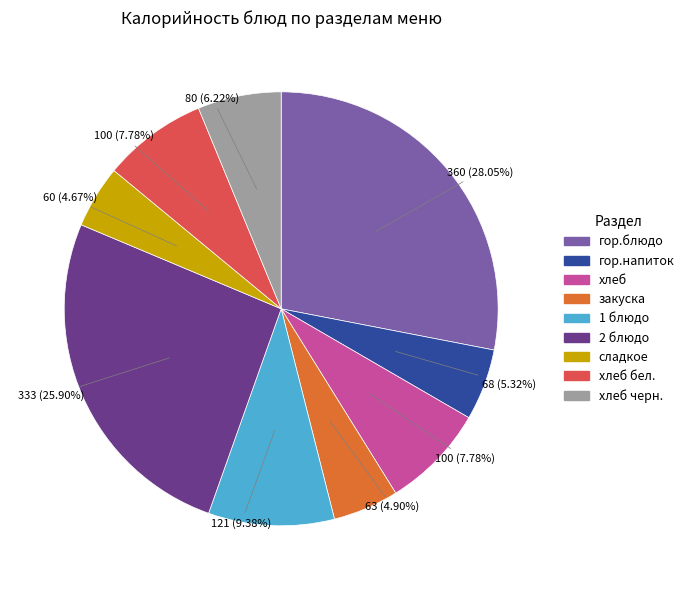

To the nearest percent, what is the average slice percentage?

11%